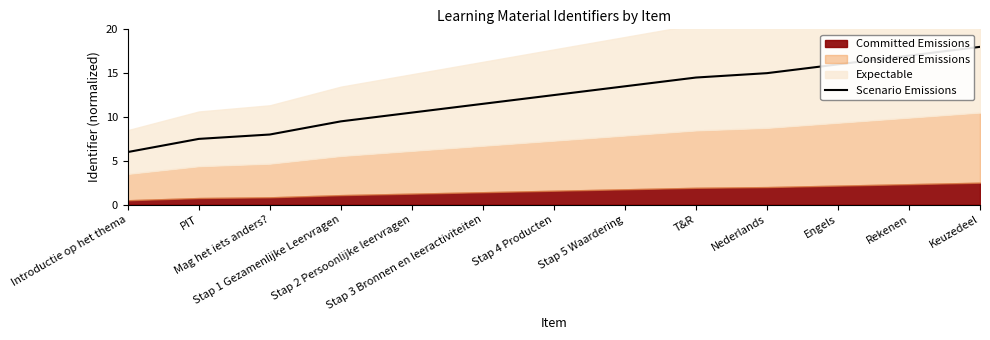

List the labels in order of value, largest first.

Keuzedeel, Rekenen, Engels, Nederlands, T&R, Stap 5 Waardering, Stap 4 Producten, Stap 3 Bronnen en leeractiviteiten, Stap 2 Persoonlijke leervragen, Stap 1 Gezamenlijke Leervragen, Mag het iets anders?, PIT, Introductie op het thema